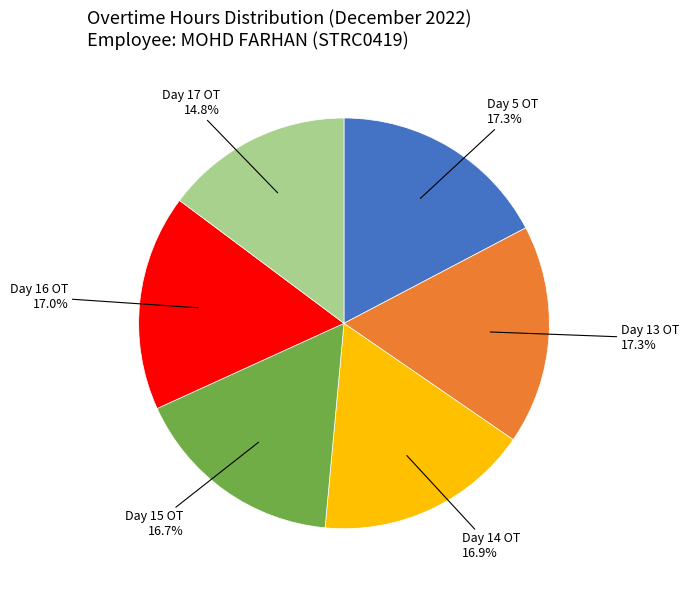

Does any single category account for the majority?

No